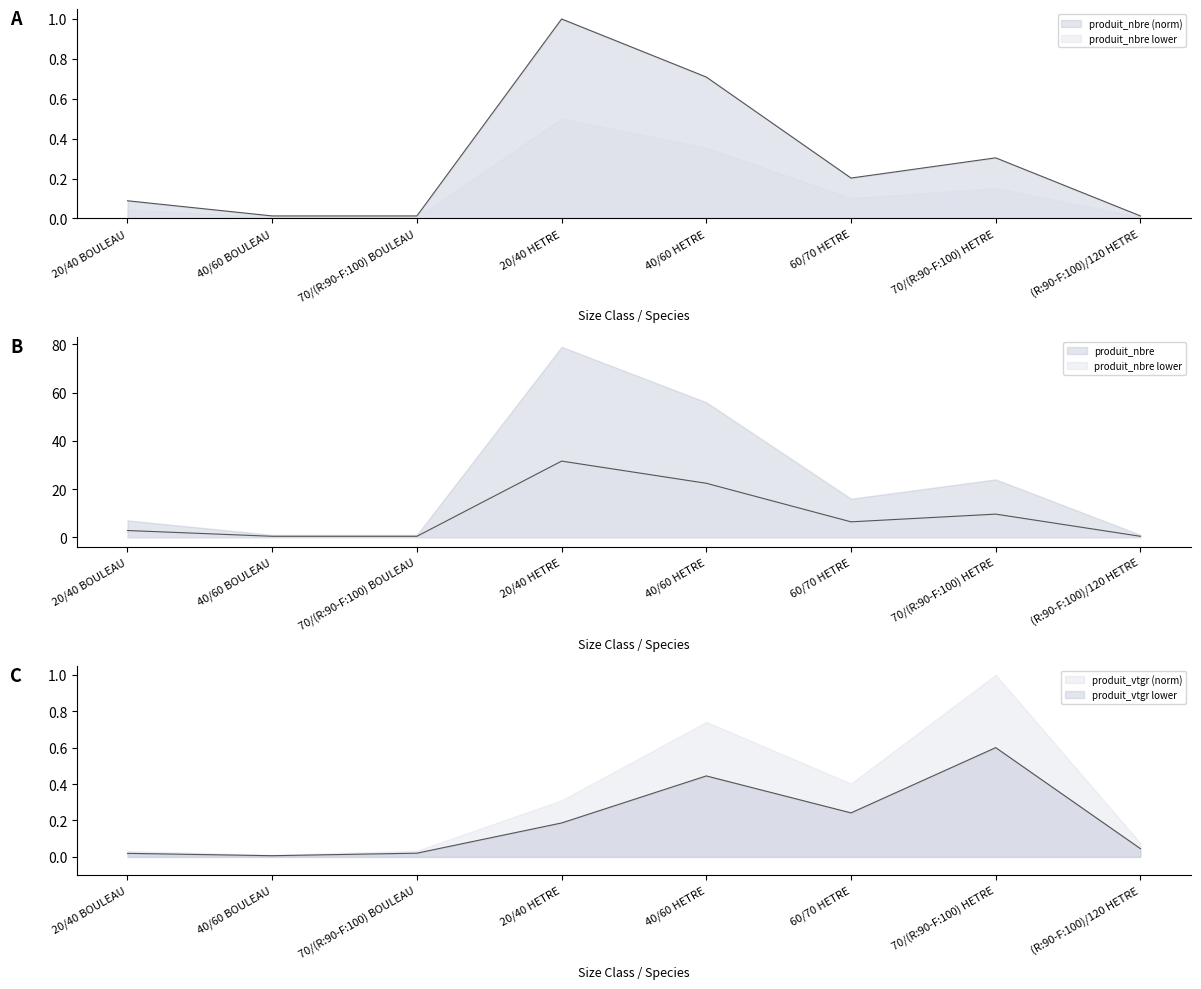

Which series has the largest range (max minus min)?

produit_nbre